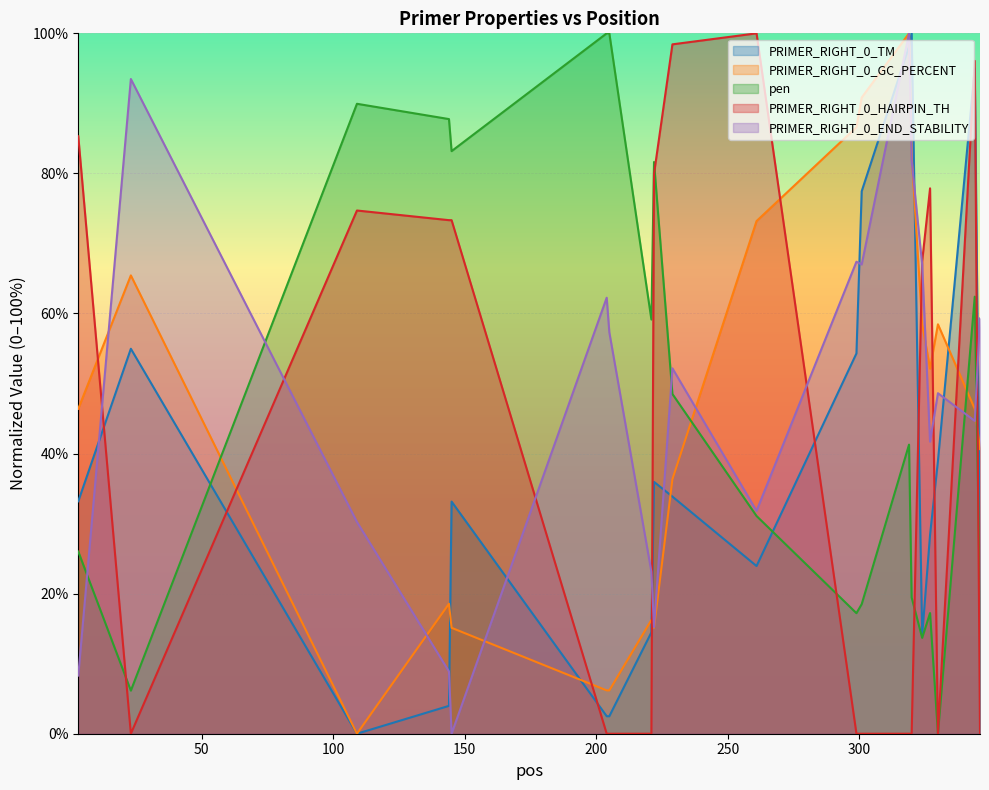

What is the difference between the maximum and minimum values in the PRIMER_RIGHT_0_HAIRPIN_TH series?

100.0